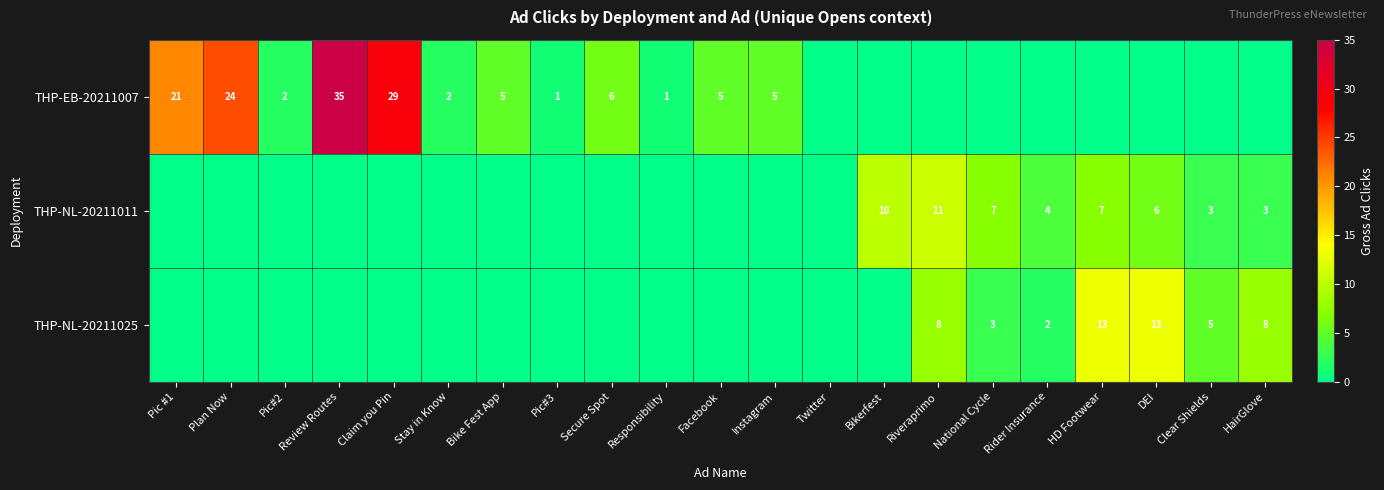

The value of THP-EB-20211007 at Pic#2 is 2. True or false?

True